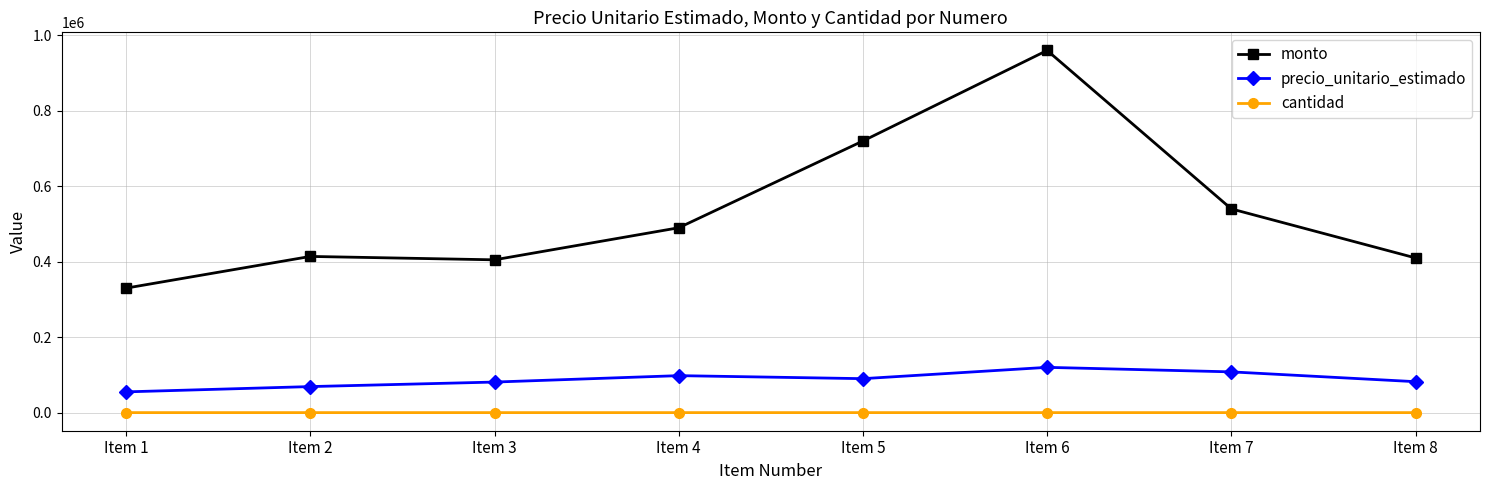

List the series in order of their peak value, lowest first.

cantidad, precio_unitario_estimado, monto